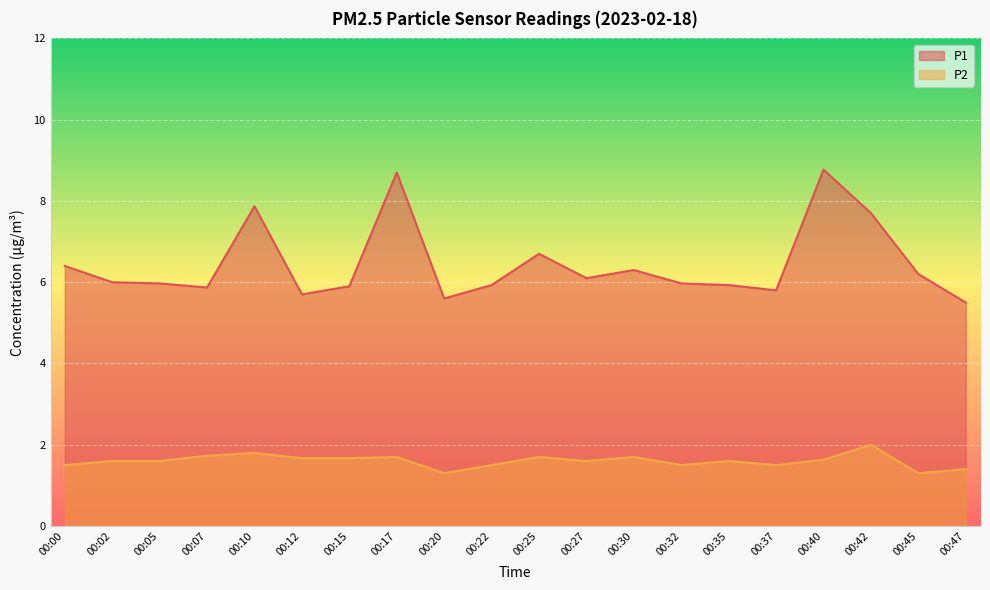

What is the difference between the P1 values at 00:37 and 00:07?

0.1